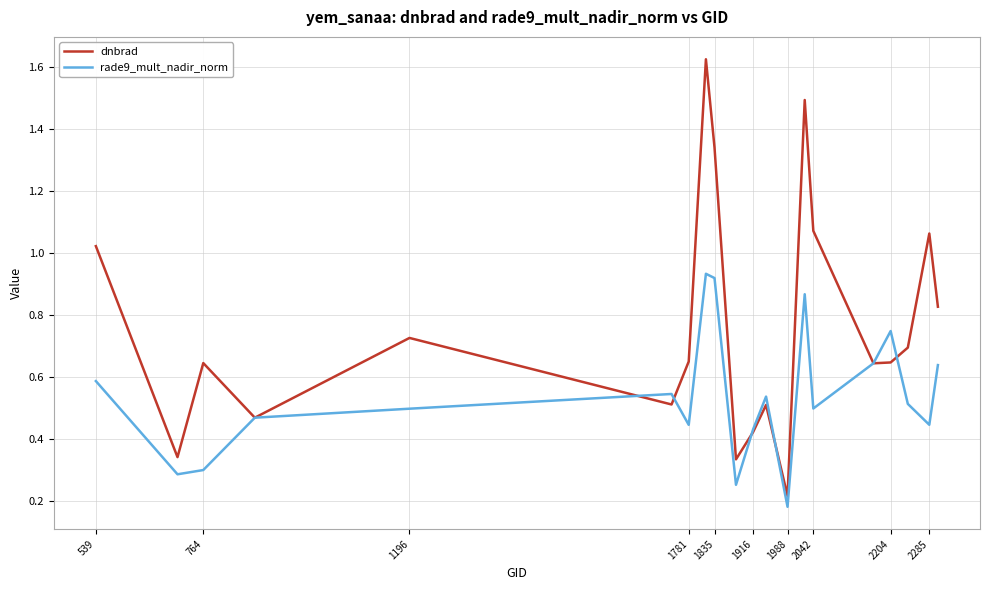

Which series has the largest total across all categories?

dnbrad